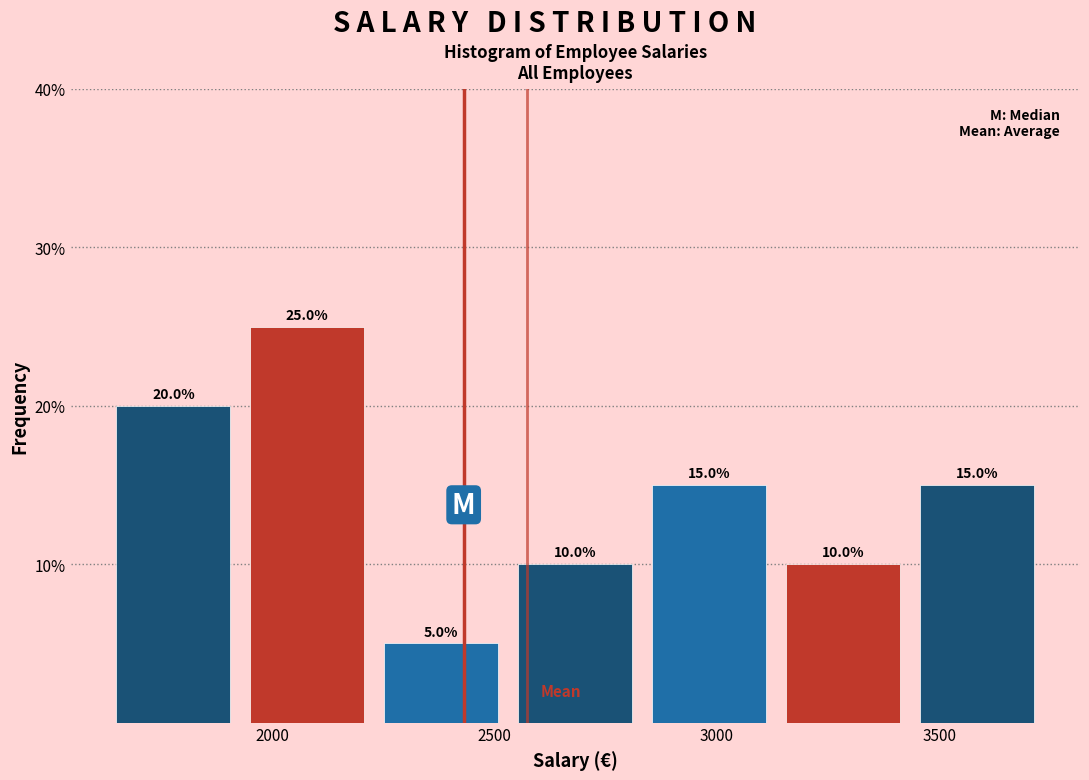

Reading left to right, transcribe this chart: for each bar, give the range it covers on the x-axis and its height. The bar edges are not printed on the chart, so give them approximately, as read against the axis.

1650 to 1950: 20.0
1950 to 2250: 25.0
2250 to 2550: 5.0
2550 to 2850: 10.0
2850 to 3150: 15.0
3150 to 3450: 10.0
3450 to 3750: 15.0